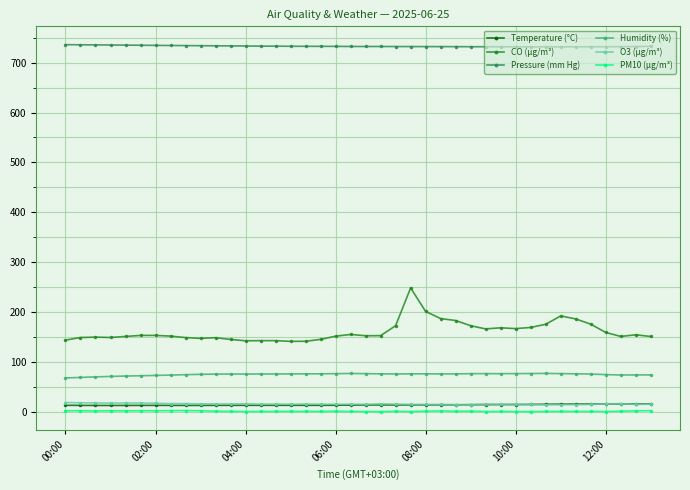

What is the difference between the maximum and minimum values in the Temperature (°C) series?

3.1